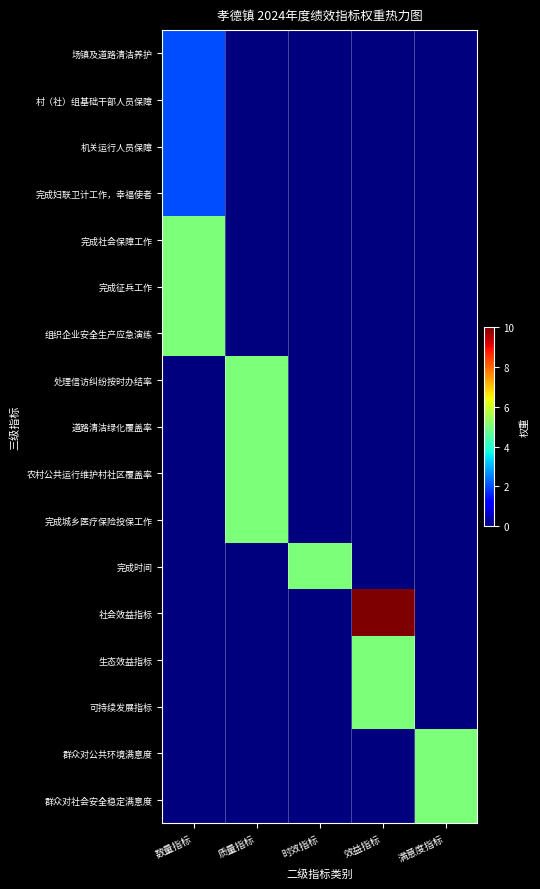

At which category does the chart reach its peak across all series?

效益指标